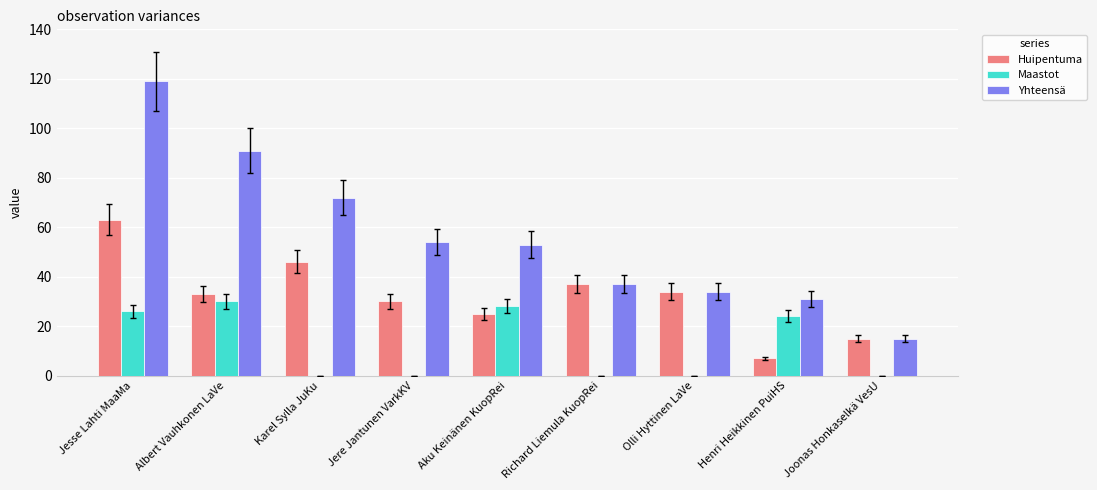

What is the sum of the Huipentuma values at Jere Jantunen VarkKV and Aku Keinänen KuopRei?

55